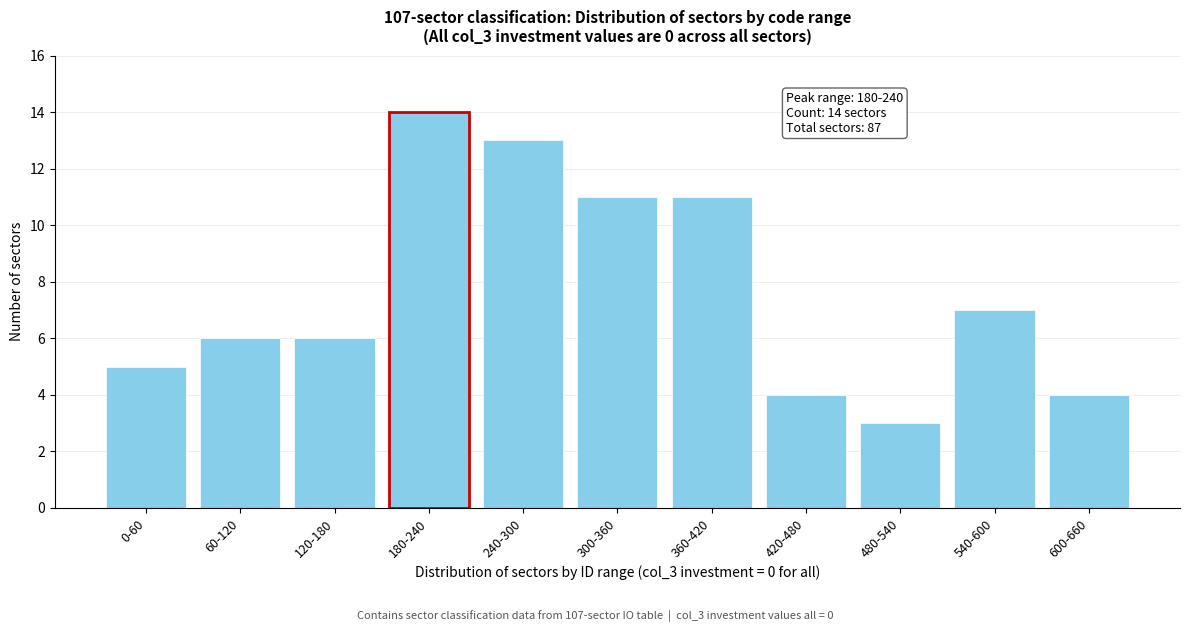

Reading right to left, list all the values displayed in this chart.

600-660=4	540-600=7	480-540=3	420-480=4	360-420=11	300-360=11	240-300=13	180-240=14	120-180=6	60-120=6	0-60=5